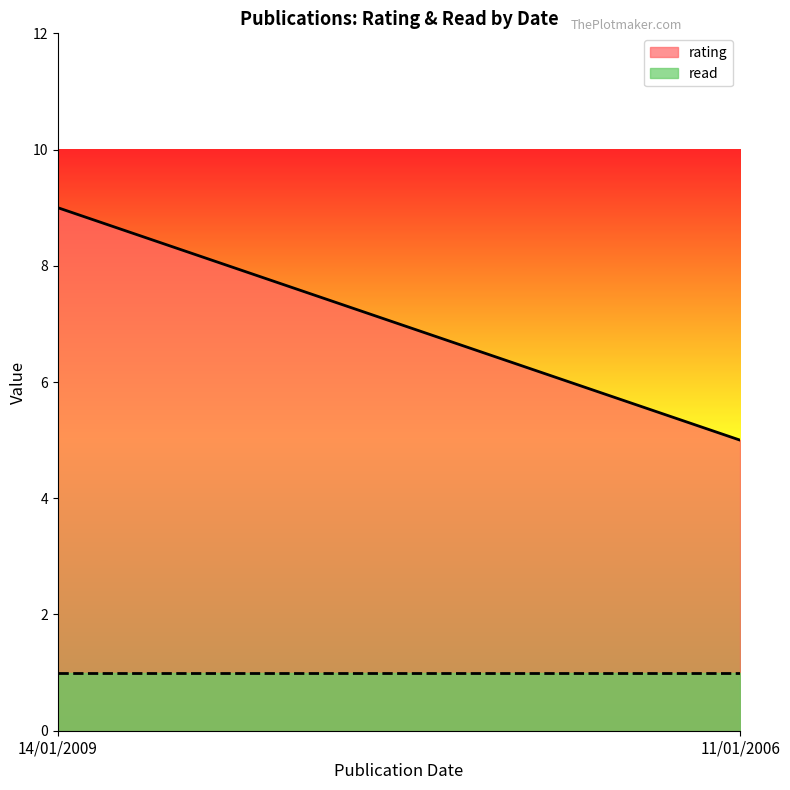

Reading left to right, transcribe all the data shown in this chart.

rating: 9	5
read: 1	1